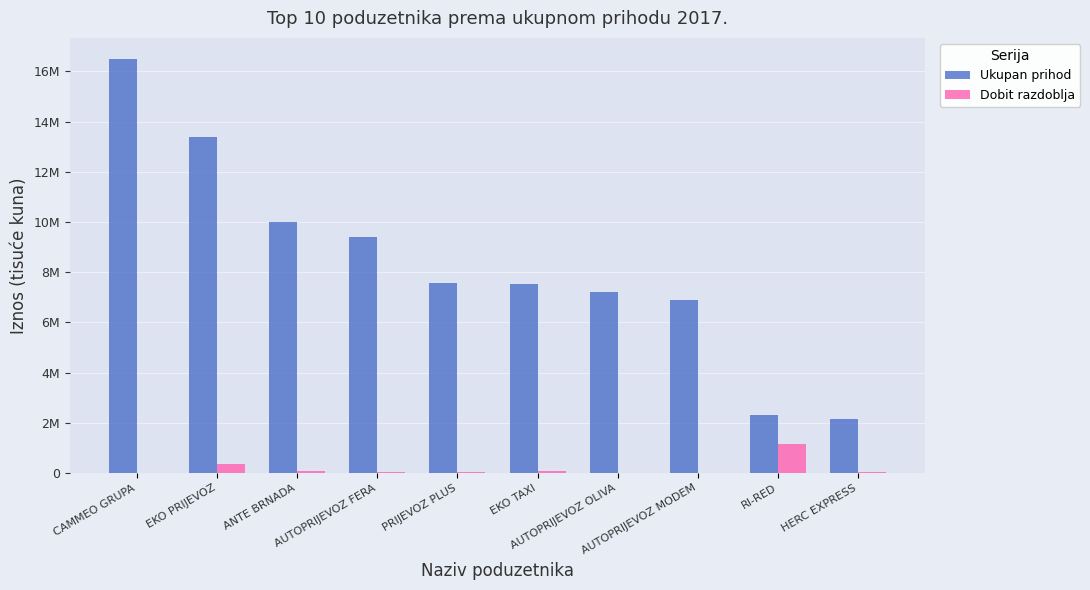

Are the bars horizontal?

No